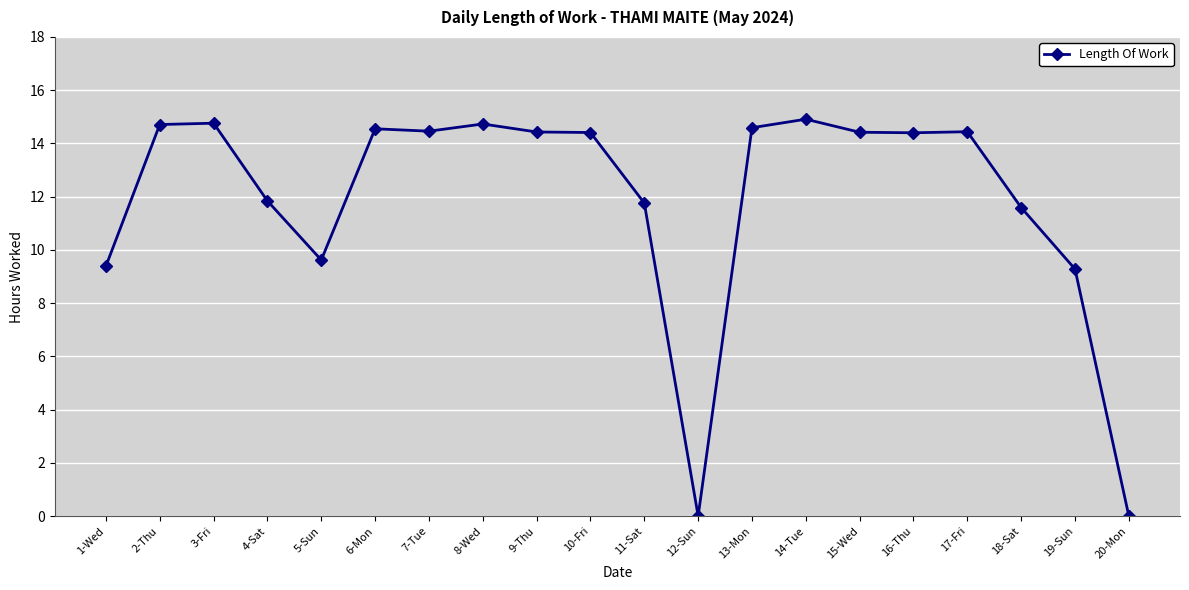

What position from the left is 8-Wed?

8